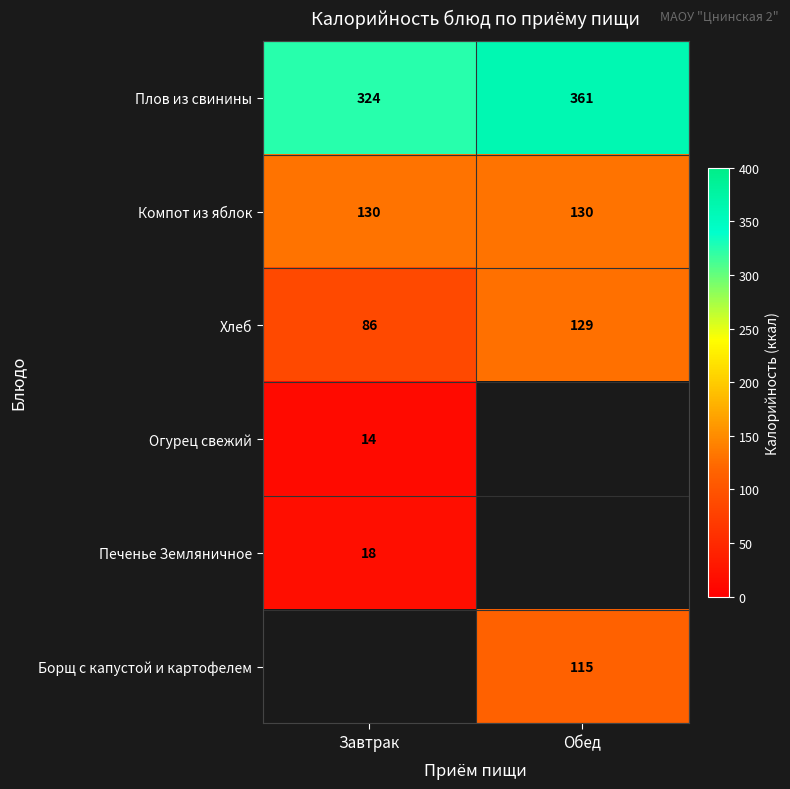

Read the Компот из яблок value at Обед.

130